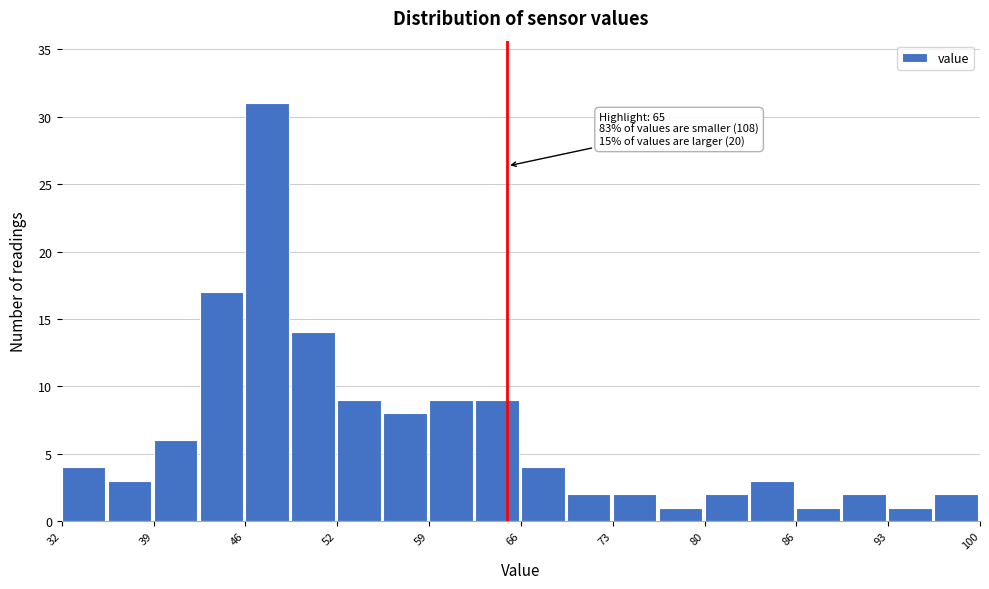

Around what value on the x-axis is the tallest bar? Give the approximate position of its centre, as read against the axis.

47